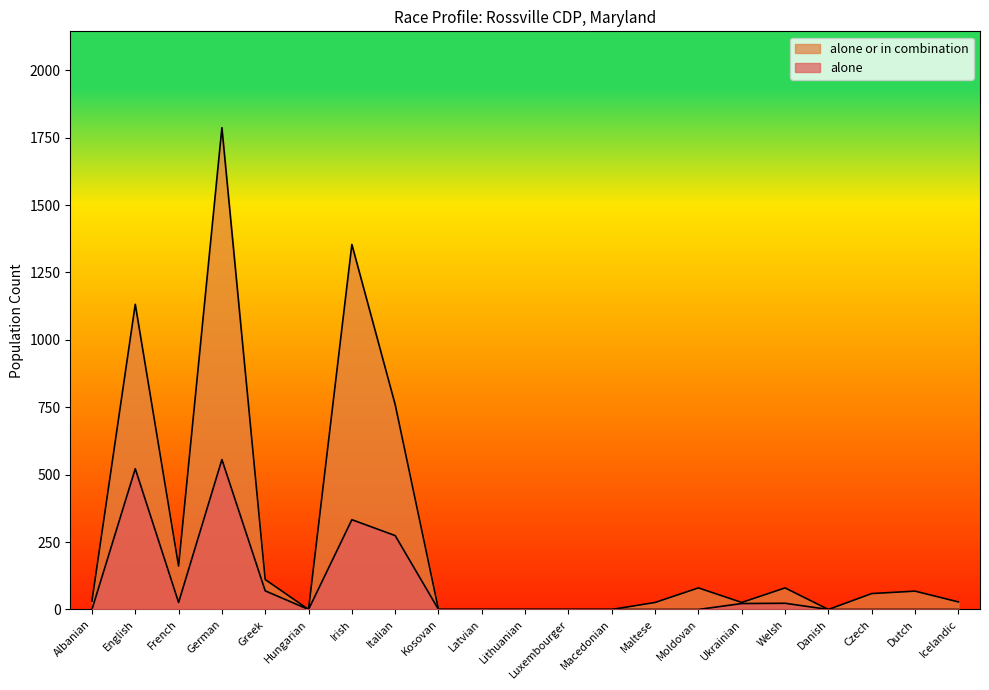

At which category is the sum across all series the highest?

German